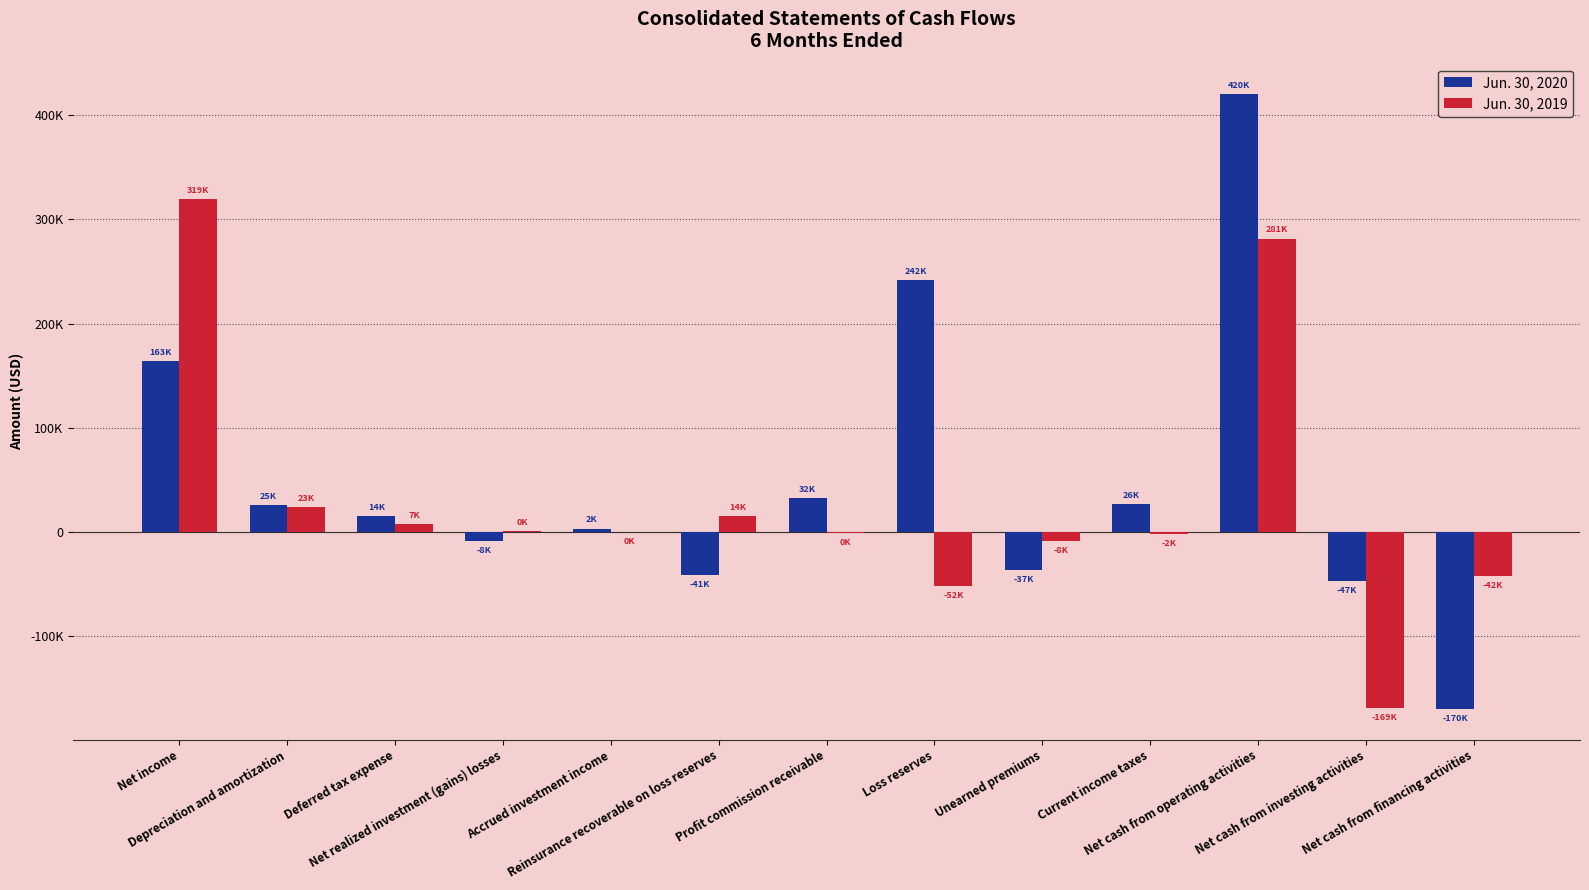

True or false: Jun. 30, 2019 has a value of -2300 at Current income taxes.

True